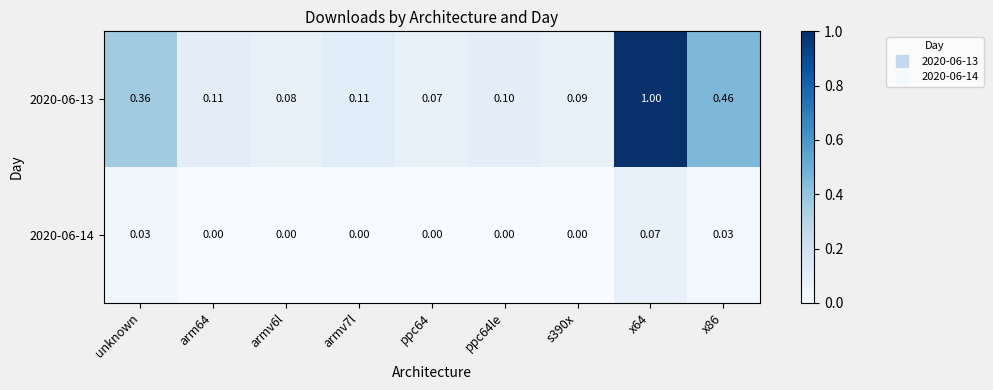

List the series in order of their peak value, lowest first.

2020-06-14, 2020-06-13